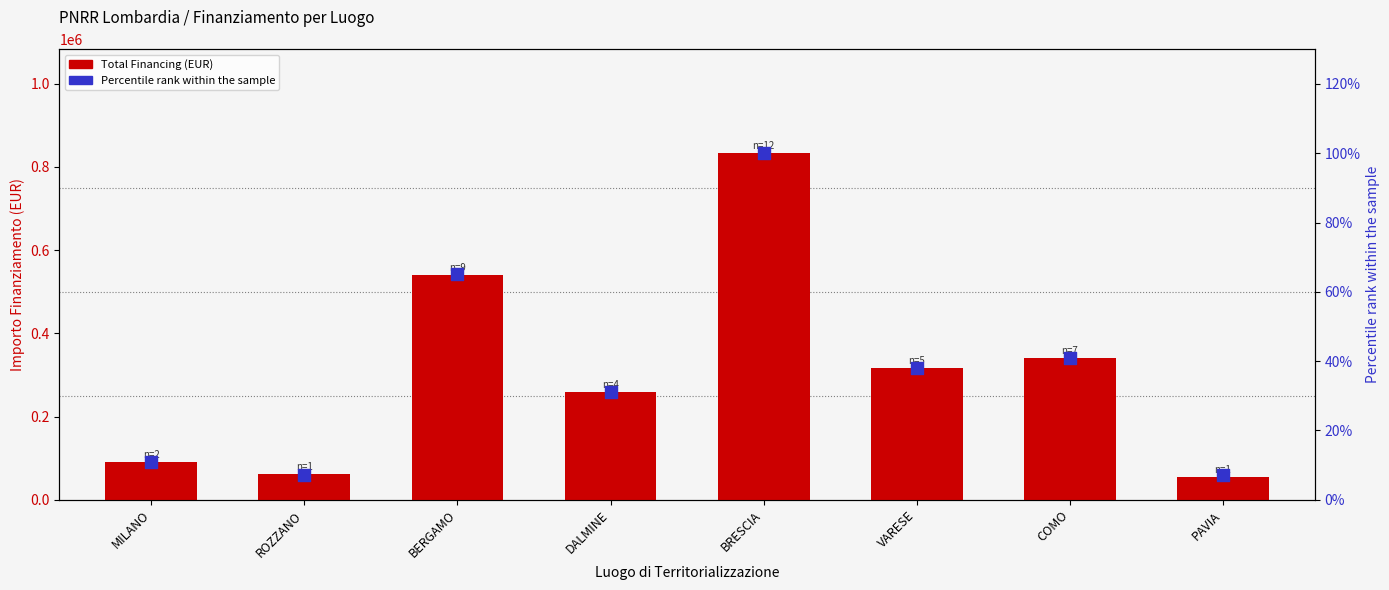

At how many categories does at least one series exceed 105153?

5